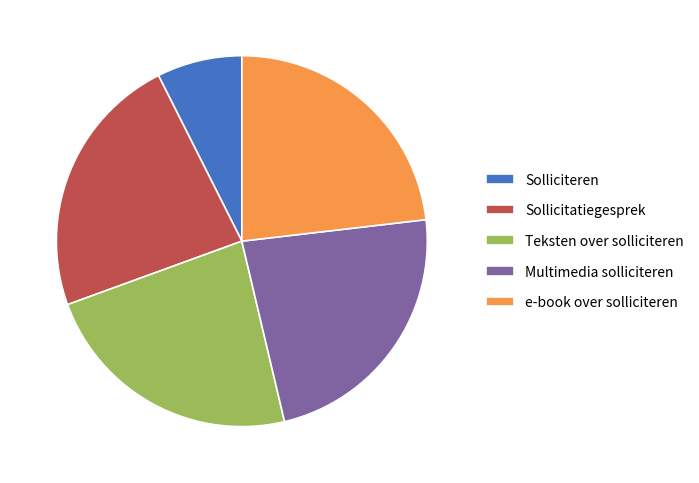

Is there any slice that represents more than half of the pie?

No